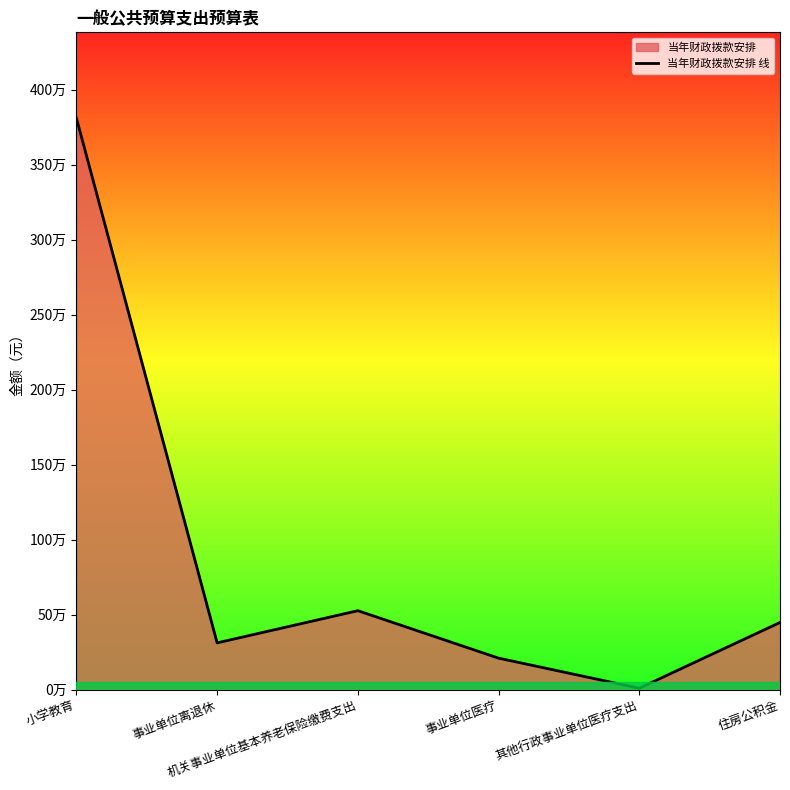

Count the number of values greater than 448142.

2